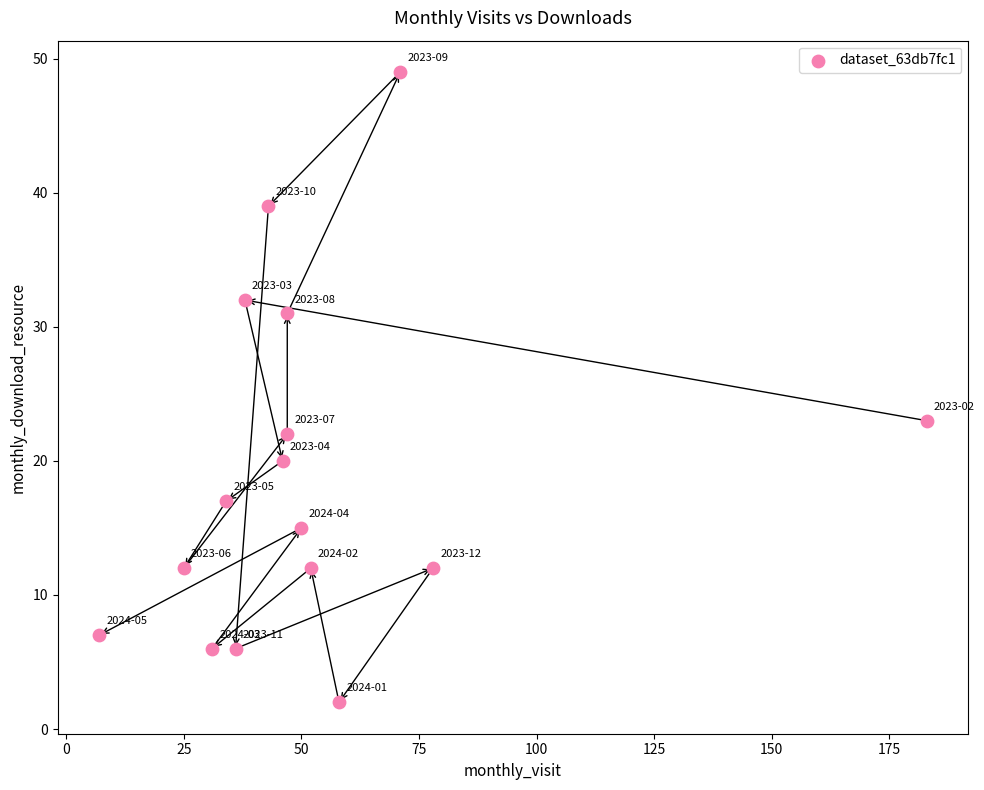

What is the range of Y values (max minus min)?

47